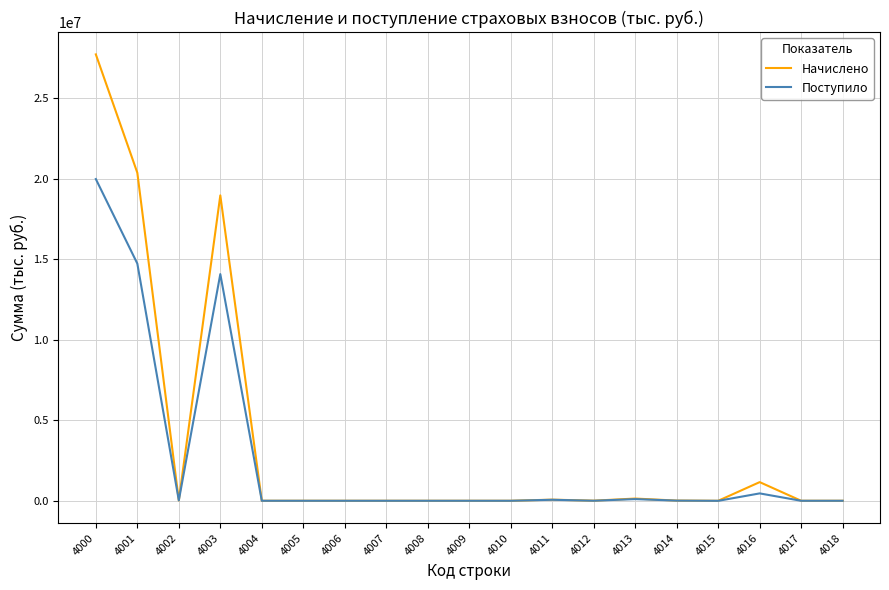

At which category does Начислено reach its first local valley?

4002